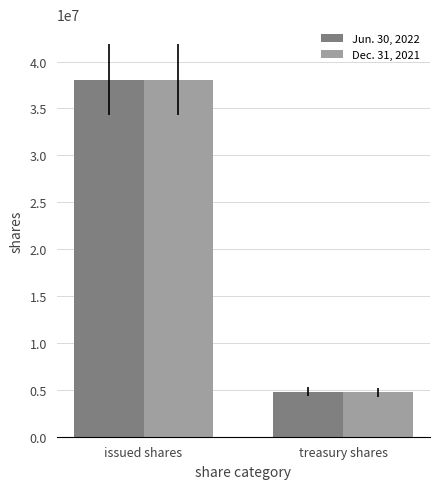

What is the total value across all series at treasury shares?

9511963